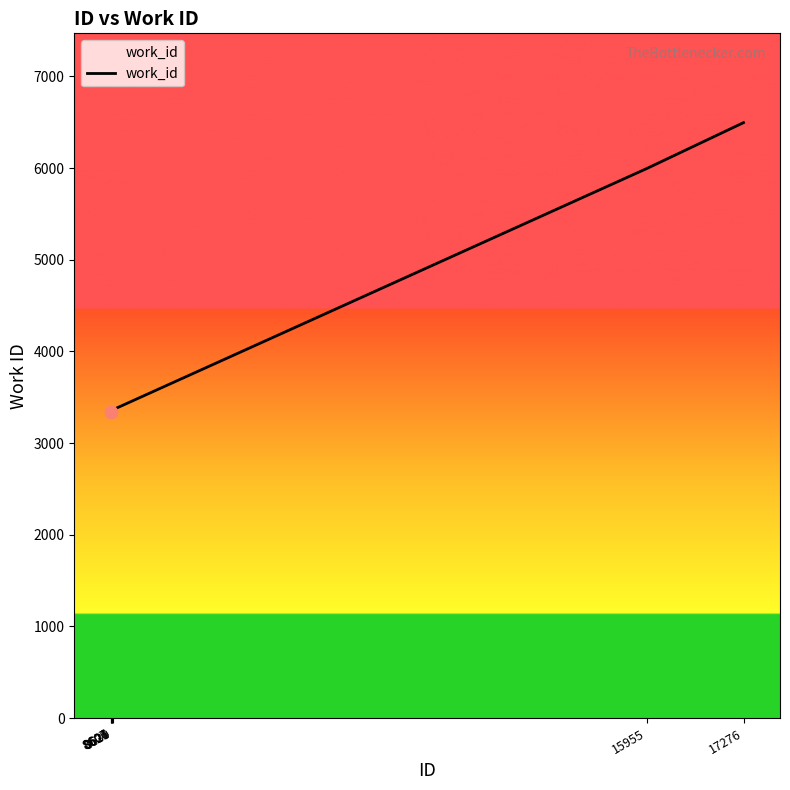

What is the average value?

4175